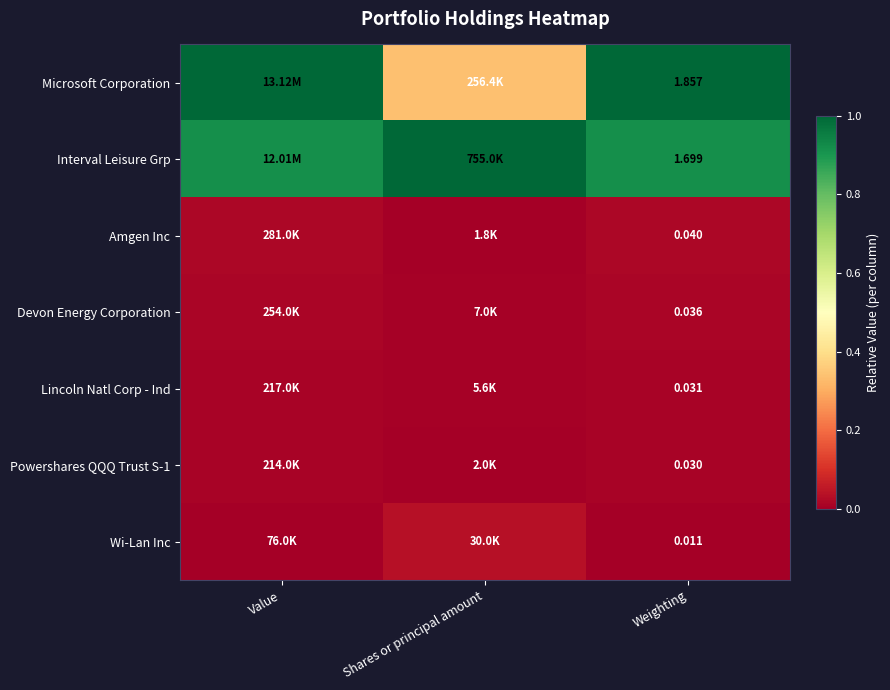

Which series changed the most between Value and Shares or principal amount?

Microsoft Corporation